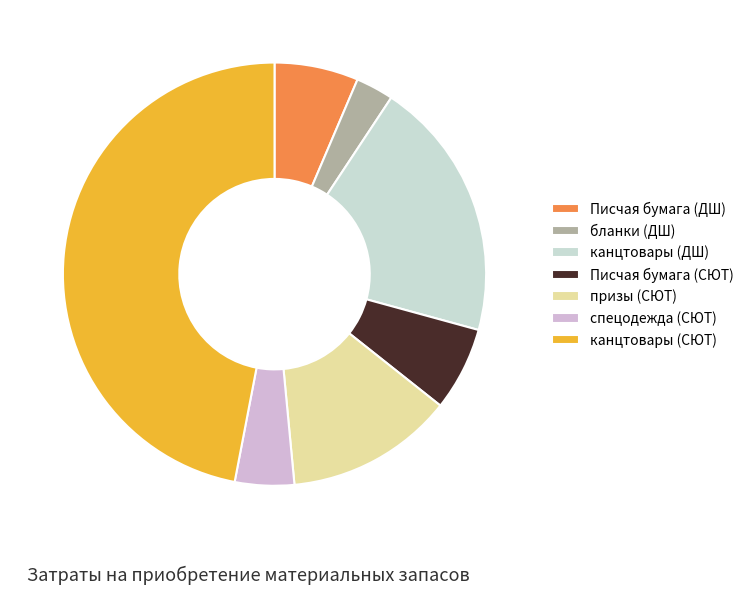

Does Писчая бумага (СЮТ) account for over 50% of the chart?

No